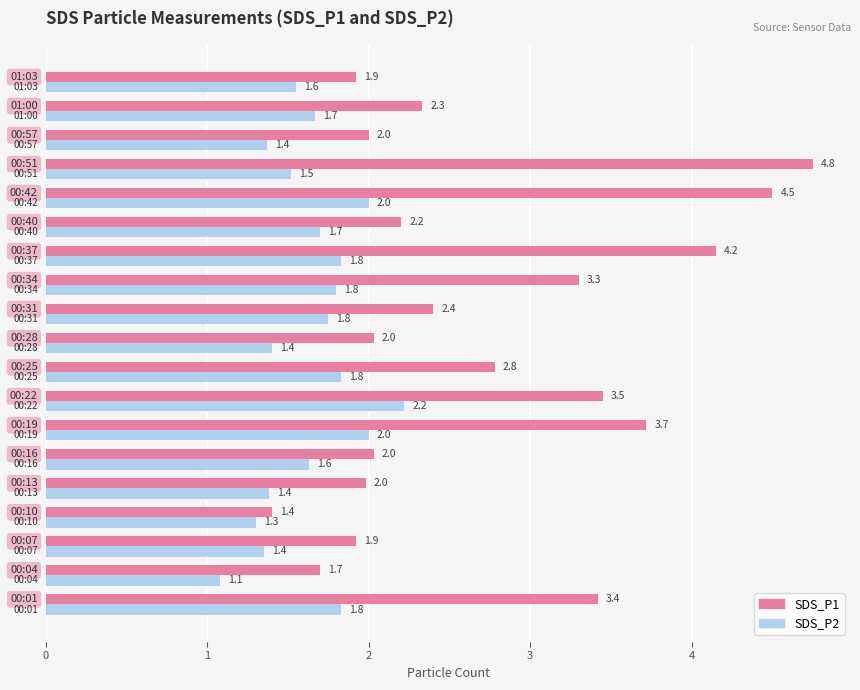

Which series has the largest range (max minus min)?

SDS_P1